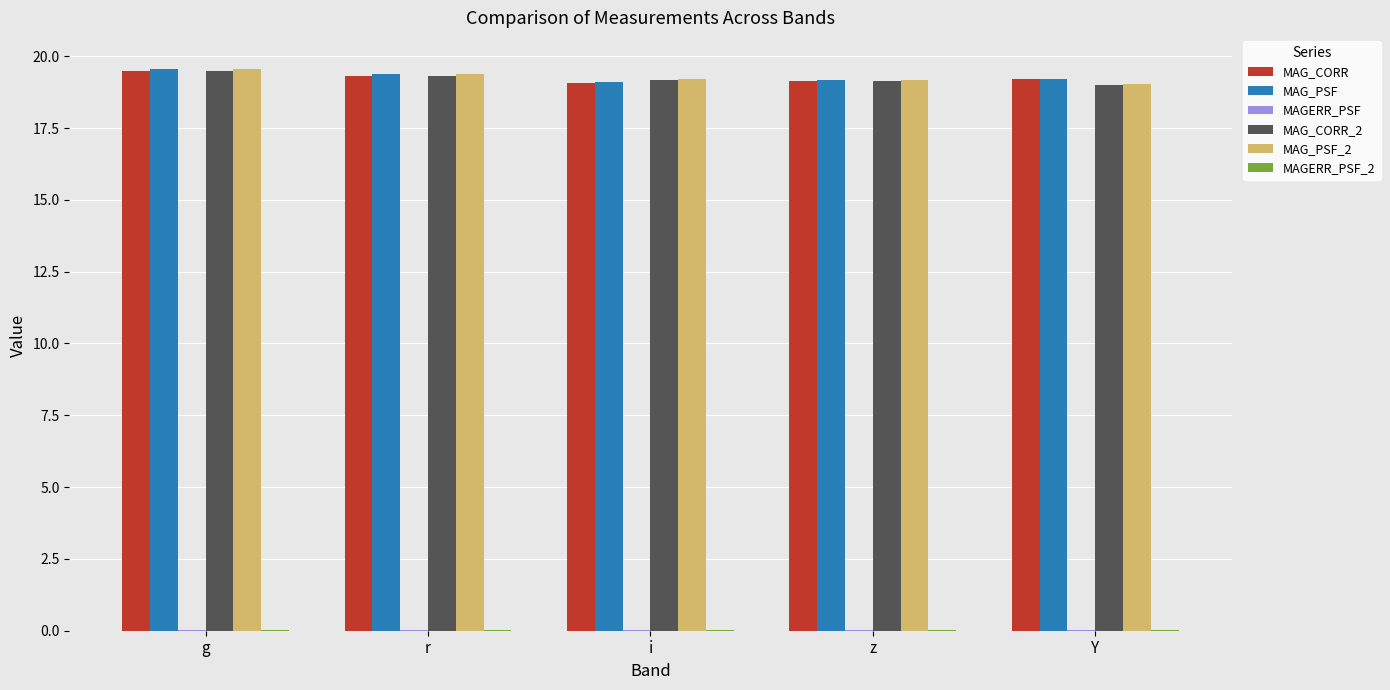

The value of MAG_PSF_2 at r is 6.8. True or false?

False